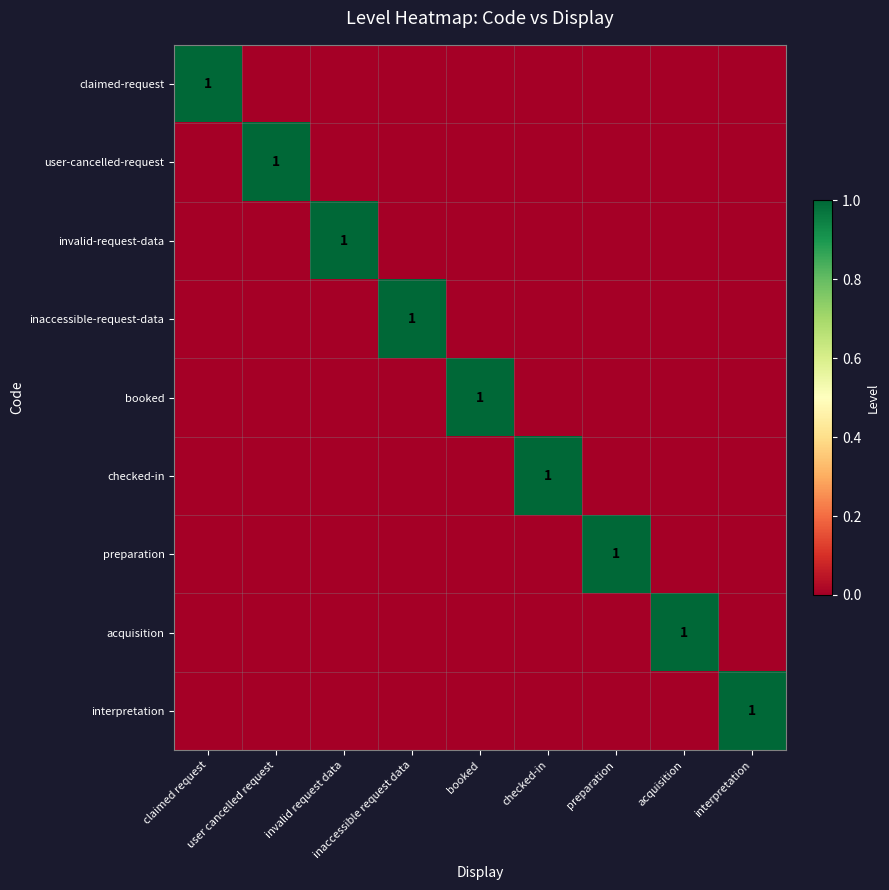

How many categories are shown in the chart?

9